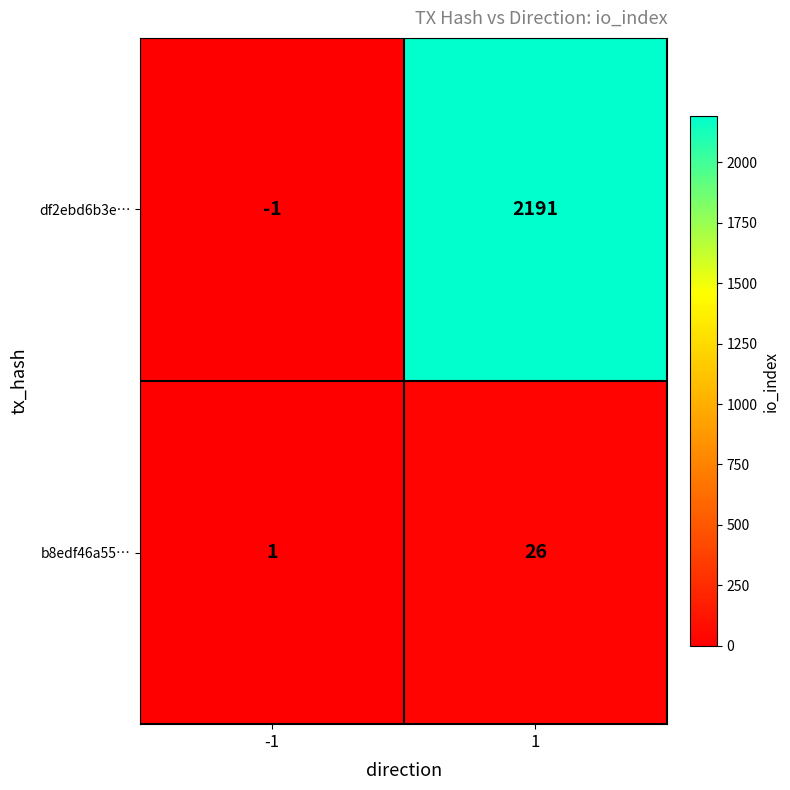

List the series in order of their peak value, highest first.

df2ebd6b3e…, b8edf46a55…